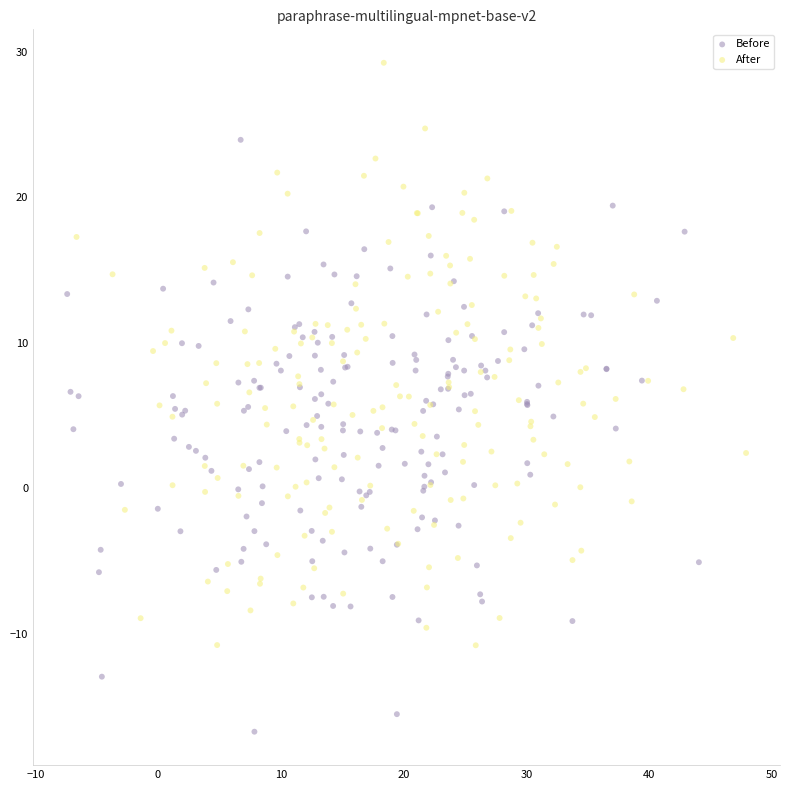

Which series contains the highest Y value?

After